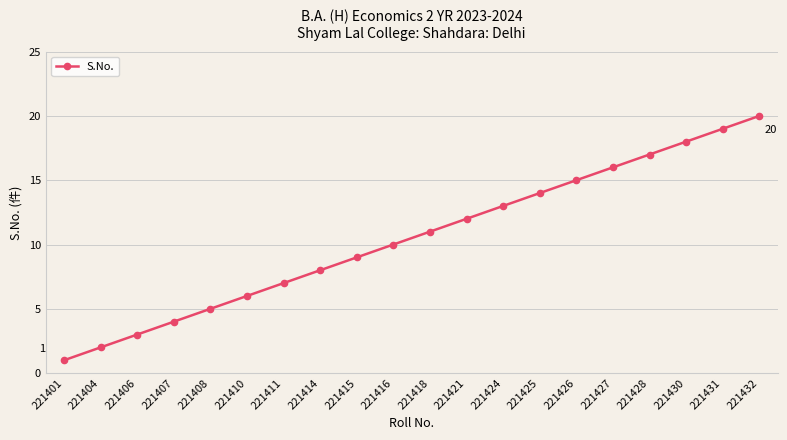

Does the chart have visible grid lines?

Yes